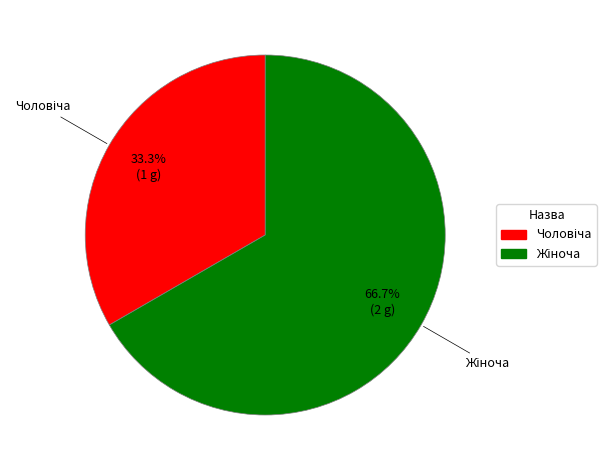

How many slices are in this pie chart?

2